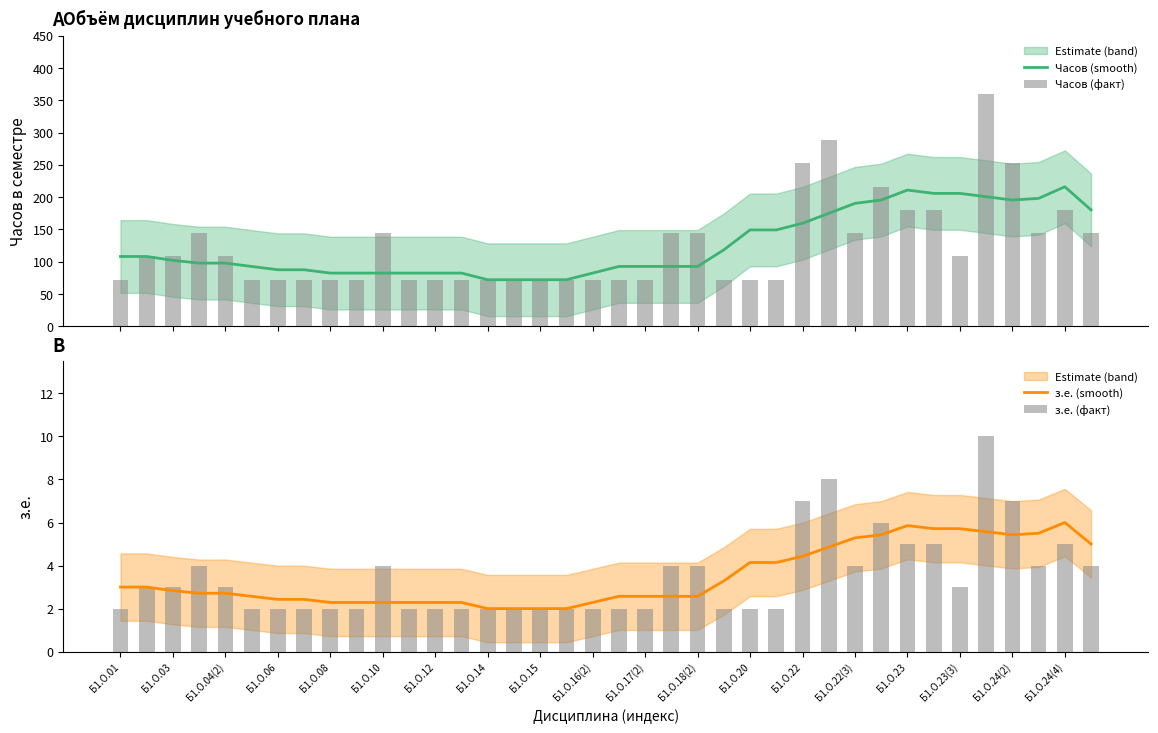

What is the lowest value of the Часов (smooth) series?

72.0